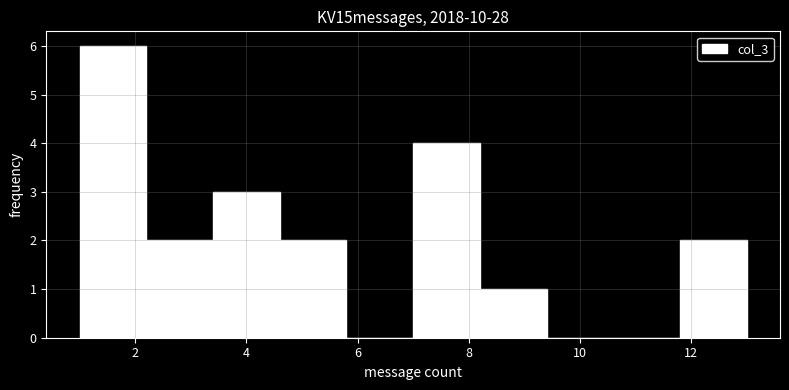

What is the height of the bar covering 3.4 to 4.6 on the x-axis? The values are not printed on the chart, so give them approximately, as read against the axis.

3